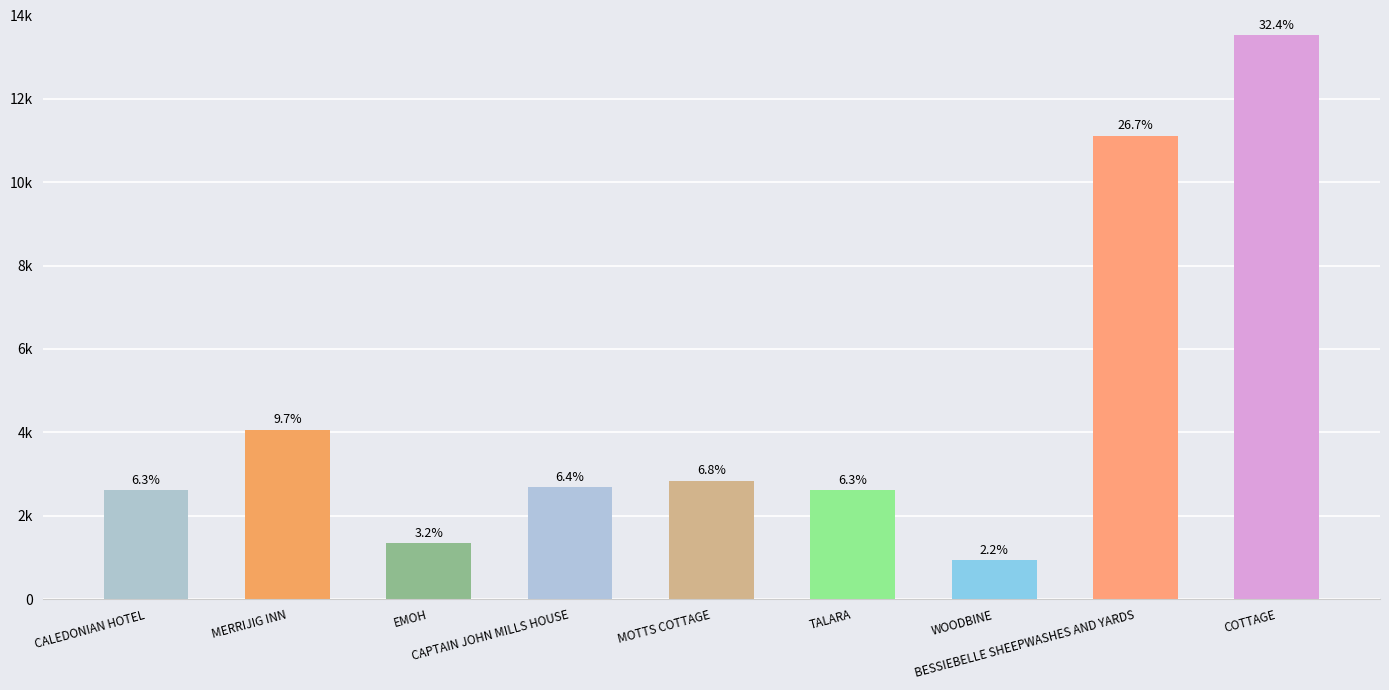

Rank the categories by value from highest to lowest.

COTTAGE, BESSIEBELLE SHEEPWASHES AND YARDS, MERRIJIG INN, MOTTS COTTAGE, CAPTAIN JOHN MILLS HOUSE, TALARA, CALEDONIAN HOTEL, EMOH, WOODBINE